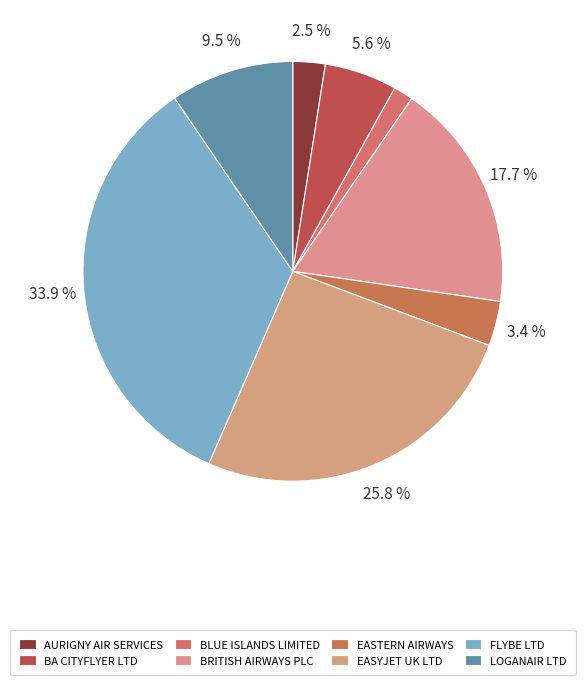

To the nearest percent, what portion does BRITISH AIRWAYS PLC represent?

18%